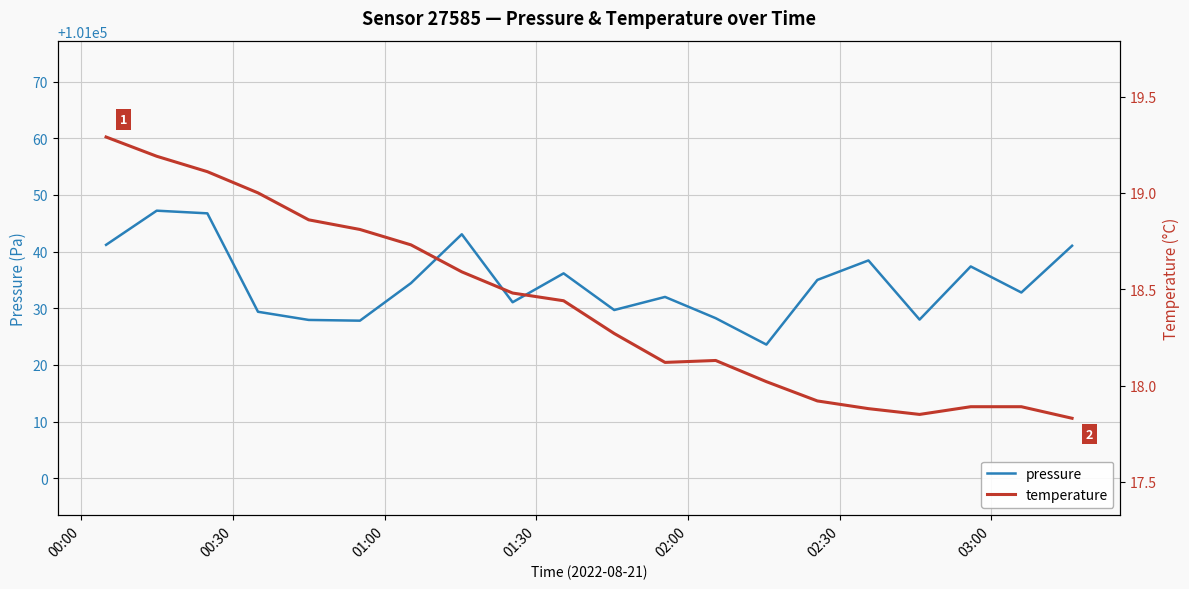

True or false: pressure and temperature intersect in this chart.

False